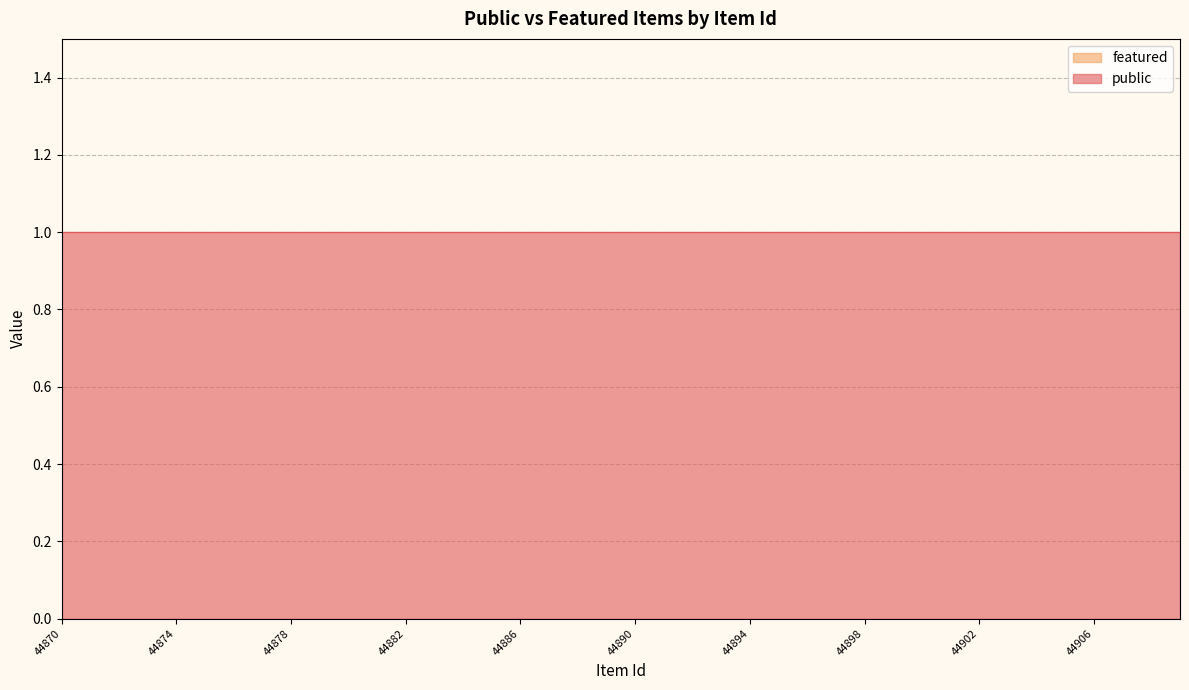

At which category is the sum across all series the highest?

44870